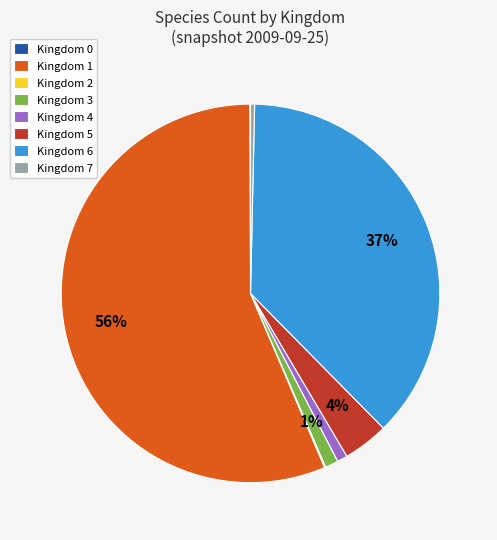

To the nearest percent, what percentage of the pie is Kingdom 4?

1%